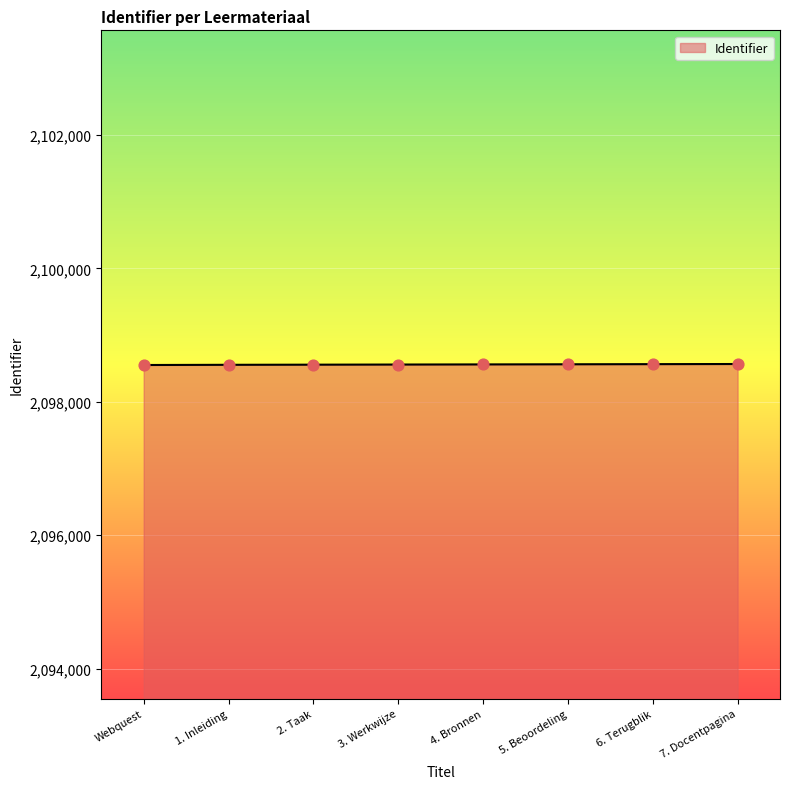

What is the change in value from 4. Bronnen to 7. Docentpagina?

+6